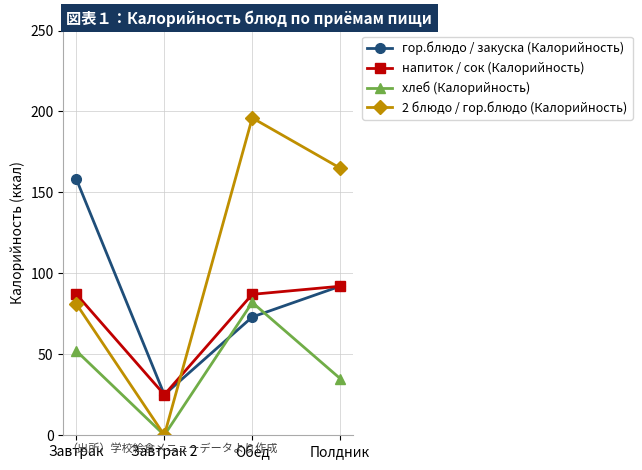

How many lines are shown in the chart?

4